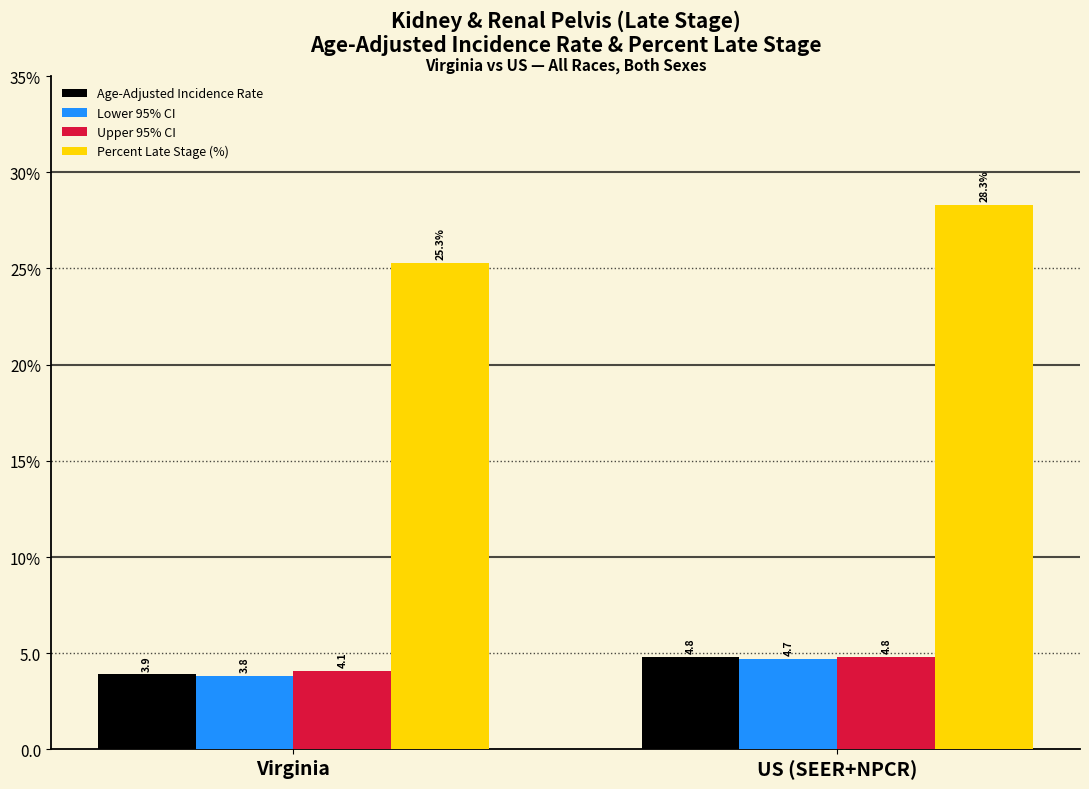

Which series has the widest spread of values?

Percent Late Stage (%)